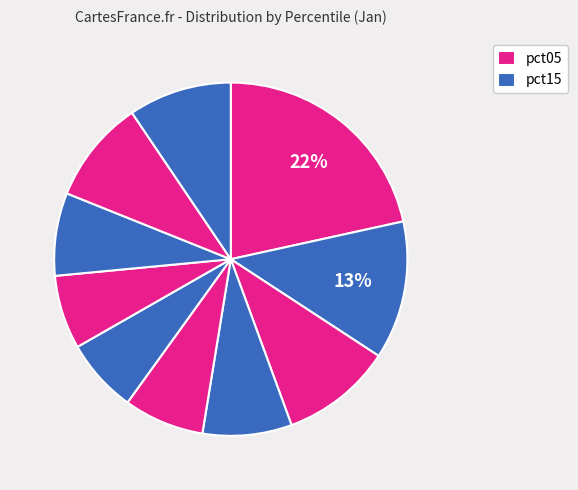

To the nearest percent, what is the average slice percentage?

10%